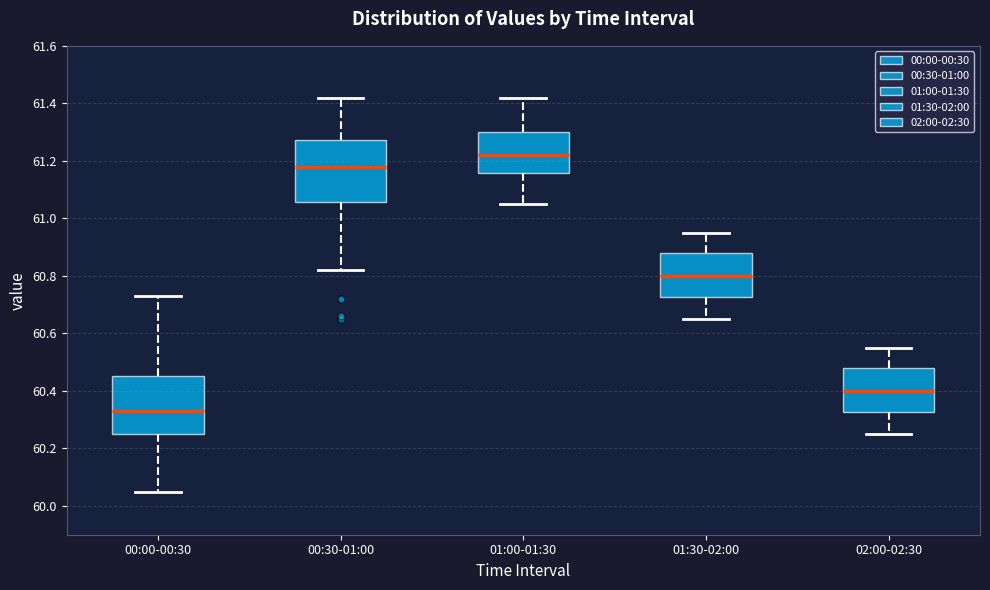

Reading left to right, read every box against the y-axis: the position of its median line, the range the box covers, and the ends of its whiskers. The values are not printed on the chart, so give them approximately, as read against the axis.

00:00-00:30: median 60.34, box 60.26 to 60.46, whiskers 60.06 to 60.74
00:30-01:00: median 61.18, box 61.06 to 61.28, whiskers 60.82 to 61.42
01:00-01:30: median 61.22, box 61.16 to 61.30, whiskers 61.06 to 61.42
01:30-02:00: median 60.80, box 60.72 to 60.88, whiskers 60.66 to 60.96
02:00-02:30: median 60.40, box 60.32 to 60.48, whiskers 60.26 to 60.56